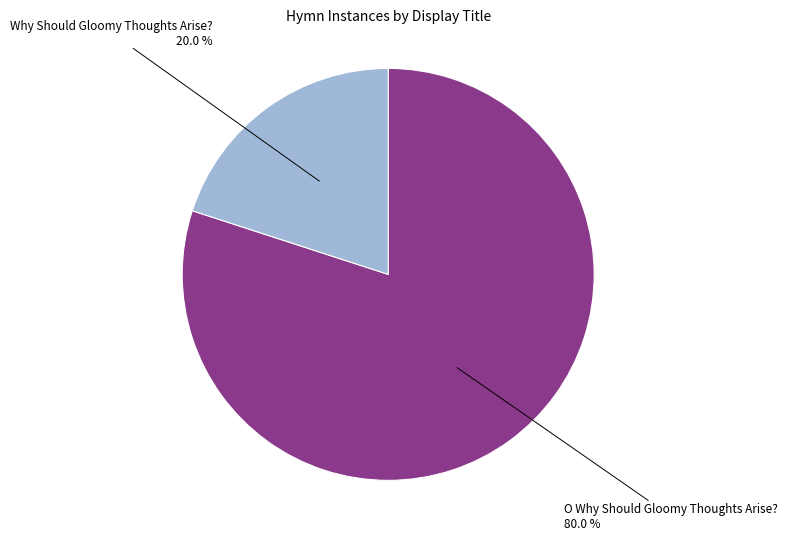

To the nearest percent, what is the average slice percentage?

50%